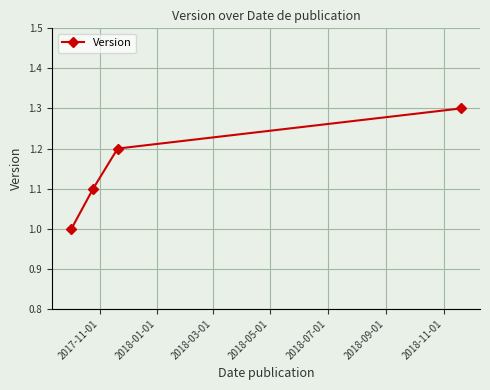

What is the value of the 4th point from the left?

1.3